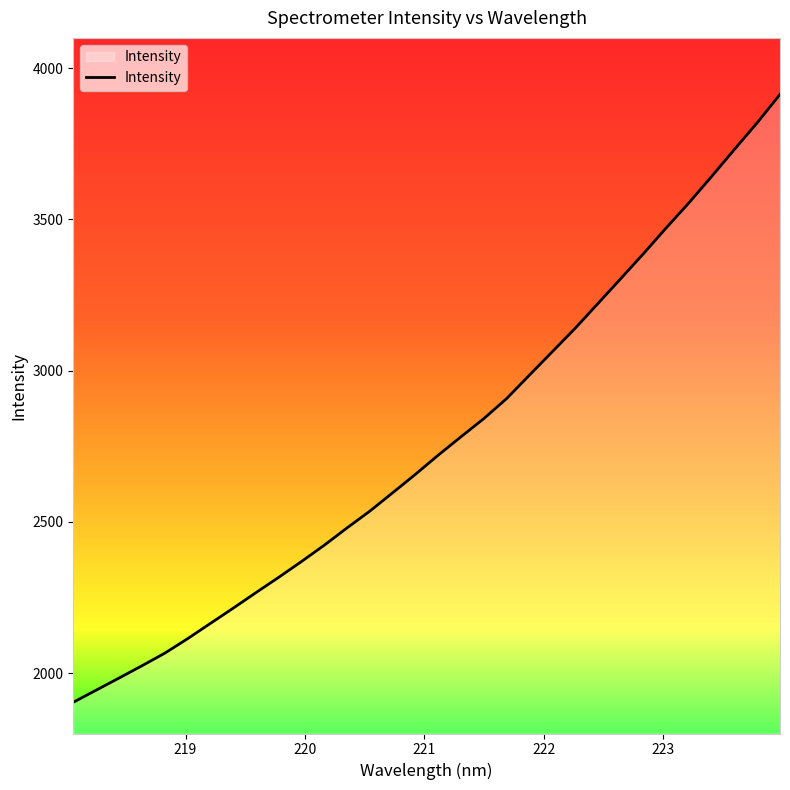

What is the minimum value shown in the chart?

1903.3